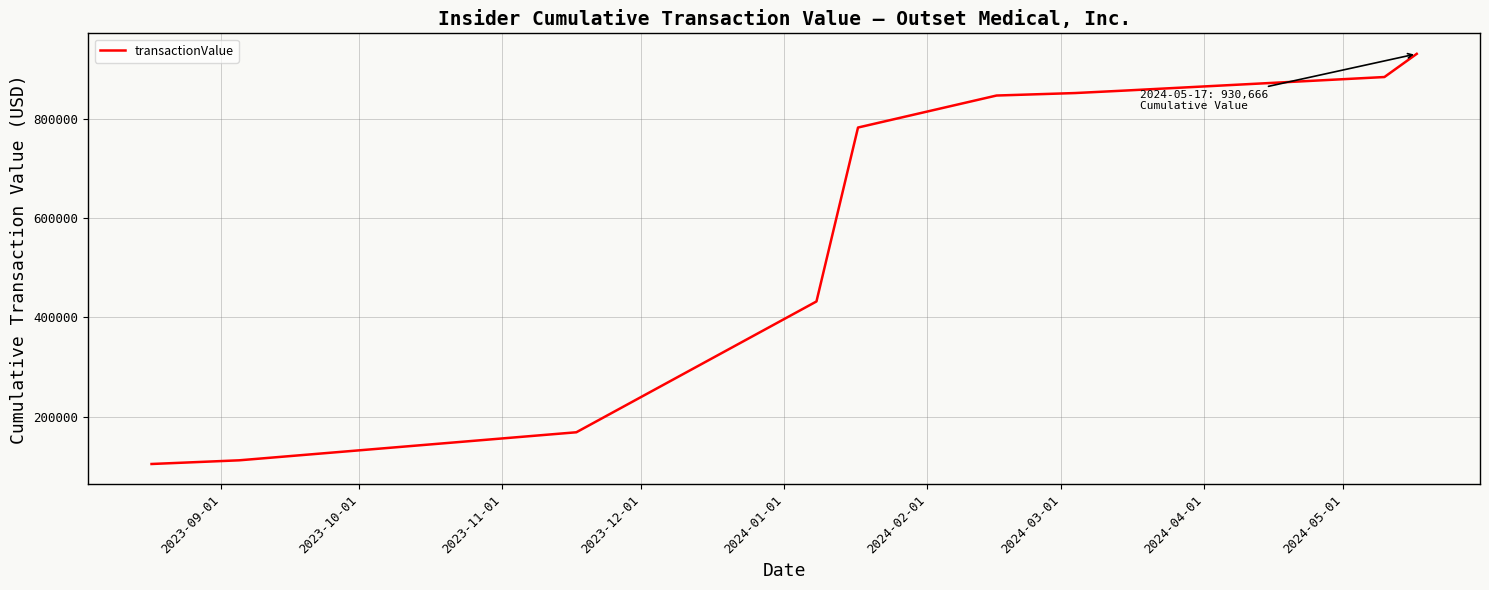

What is the difference between the maximum and minimum values?

825690